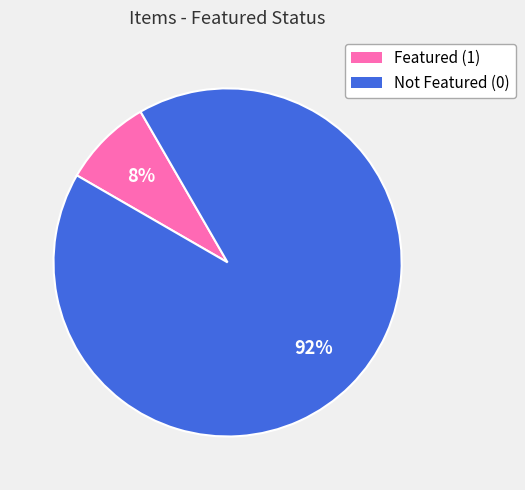

Is there a majority slice in this chart?

Yes